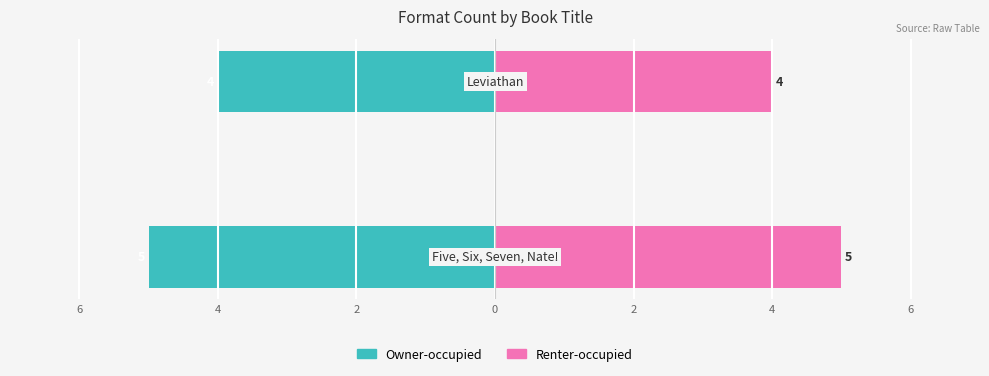

What is the greatest value displayed?

5